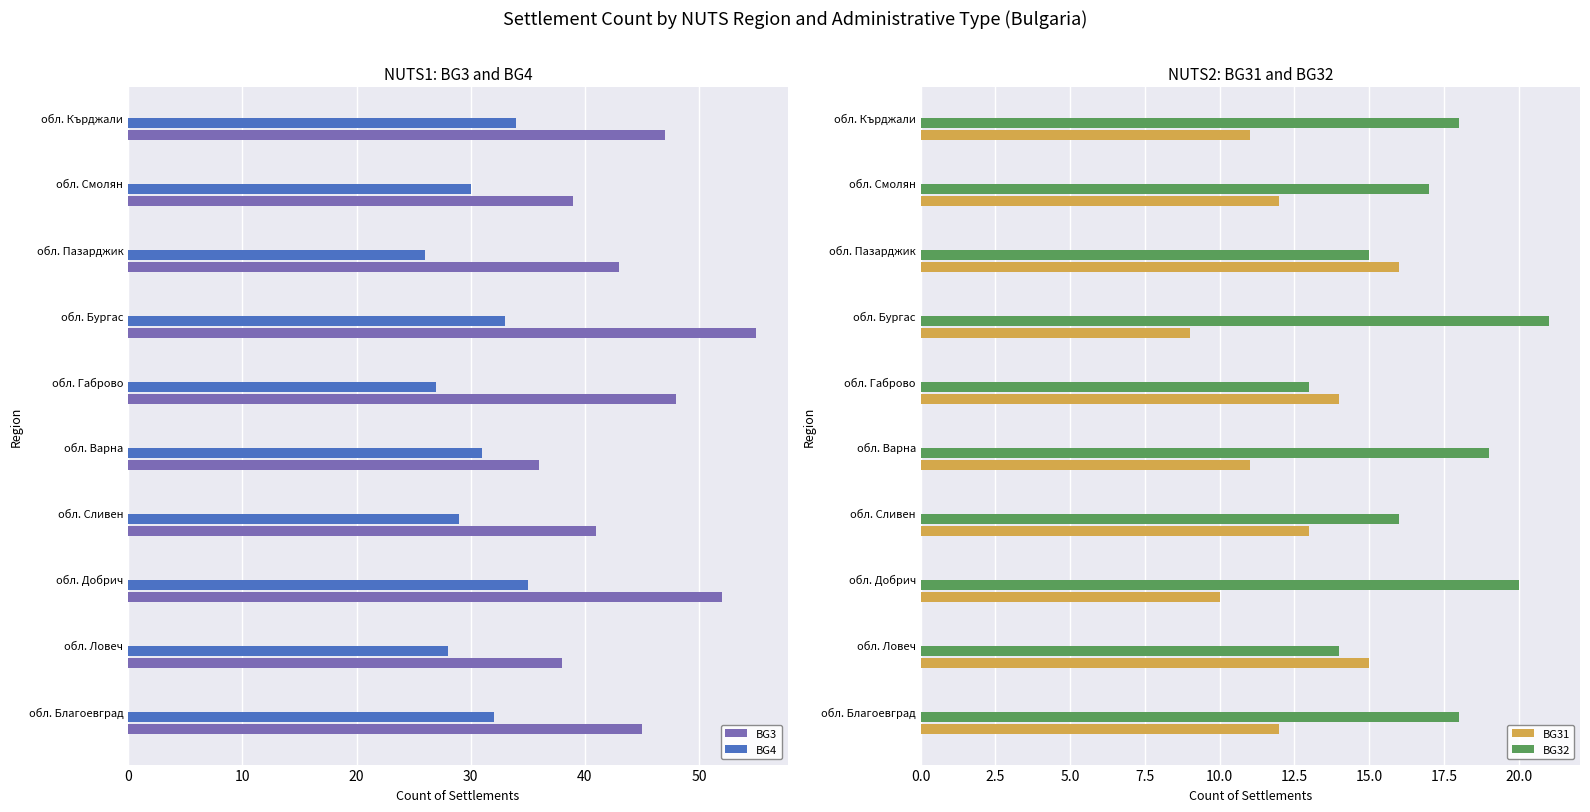

What is the approximate value of BG32 at обл. Кърджали?

18